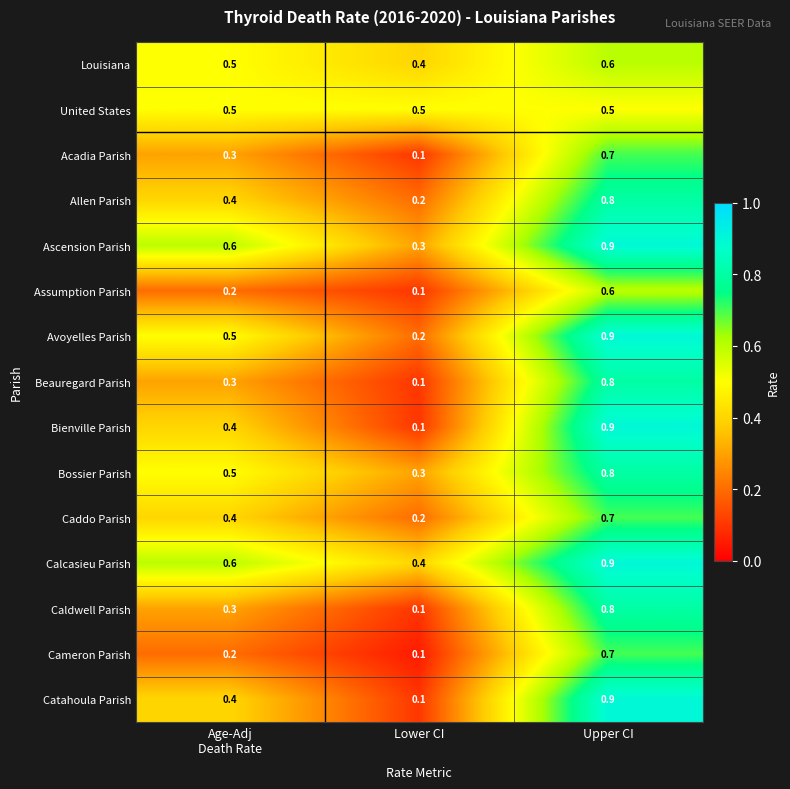

What is the spread (max minus min) of values at Lower CI?

0.4